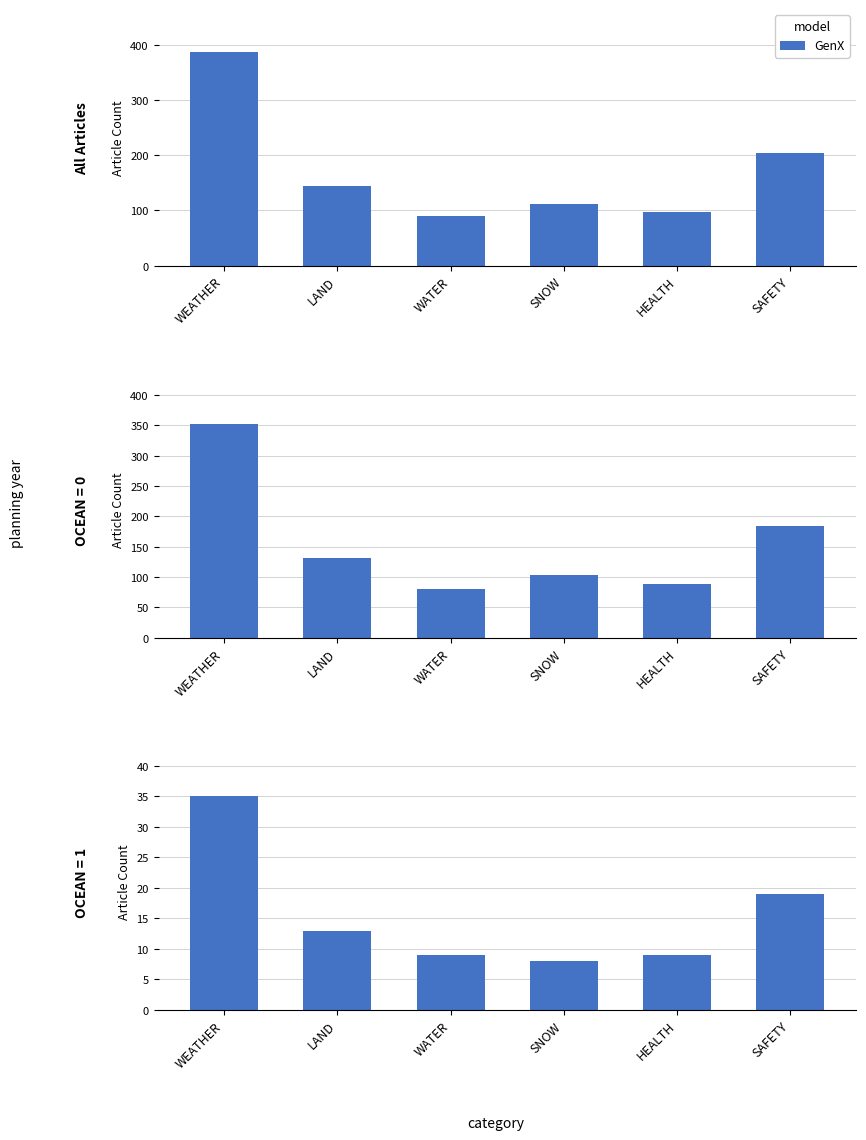

Rank the categories by value from lowest to highest.

SNOW, WATER, HEALTH, LAND, SAFETY, WEATHER